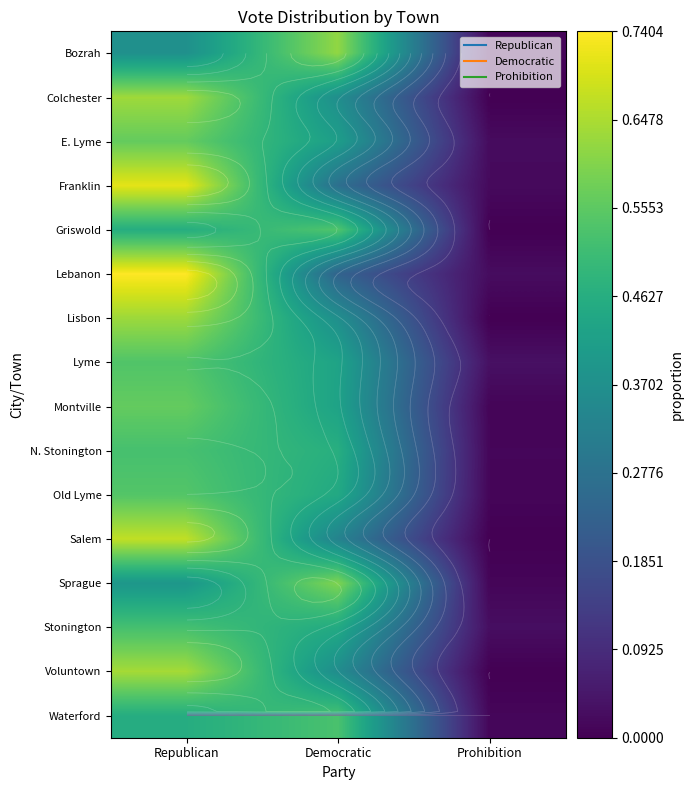

Read the N. Stonington value at Republican.

0.5